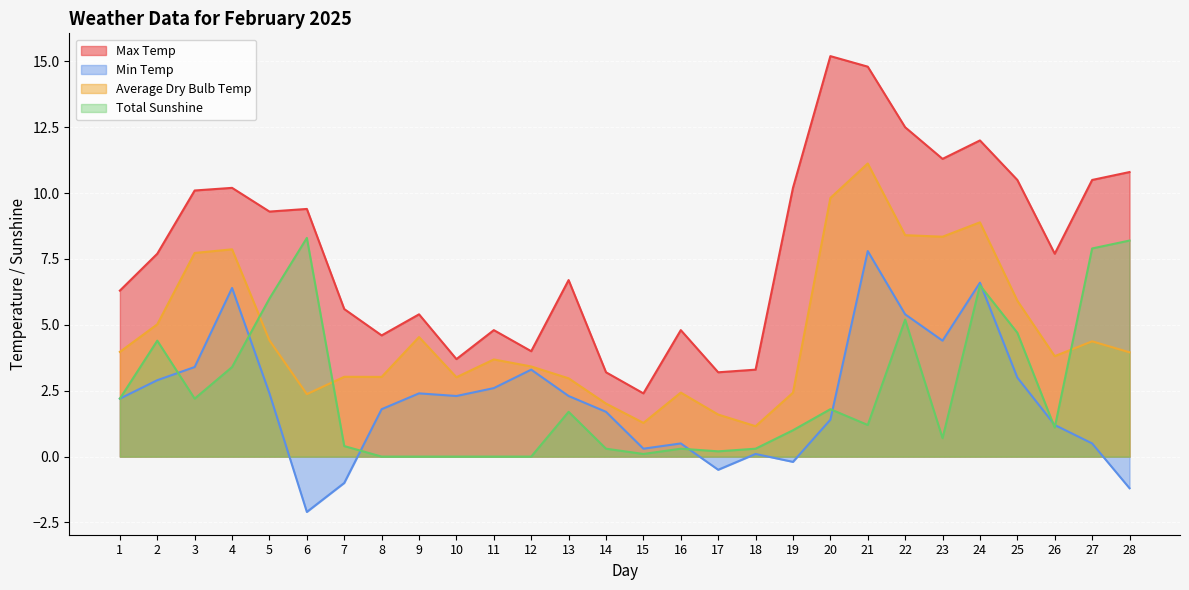

What is the difference between the Total Sunshine values at 7 and 5?

5.6